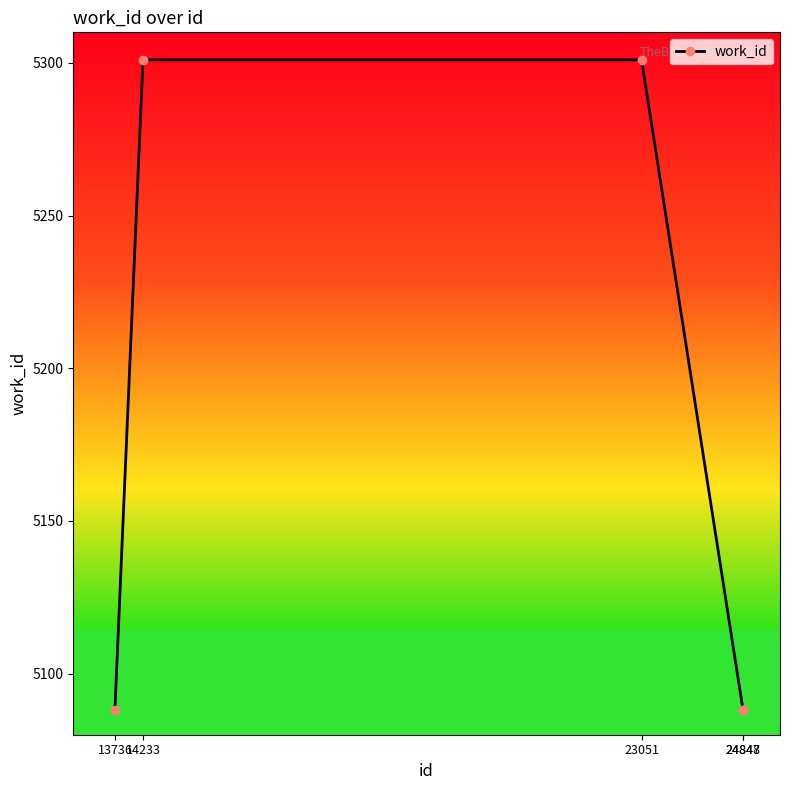

The value at 24847 is 8959. True or false?

False